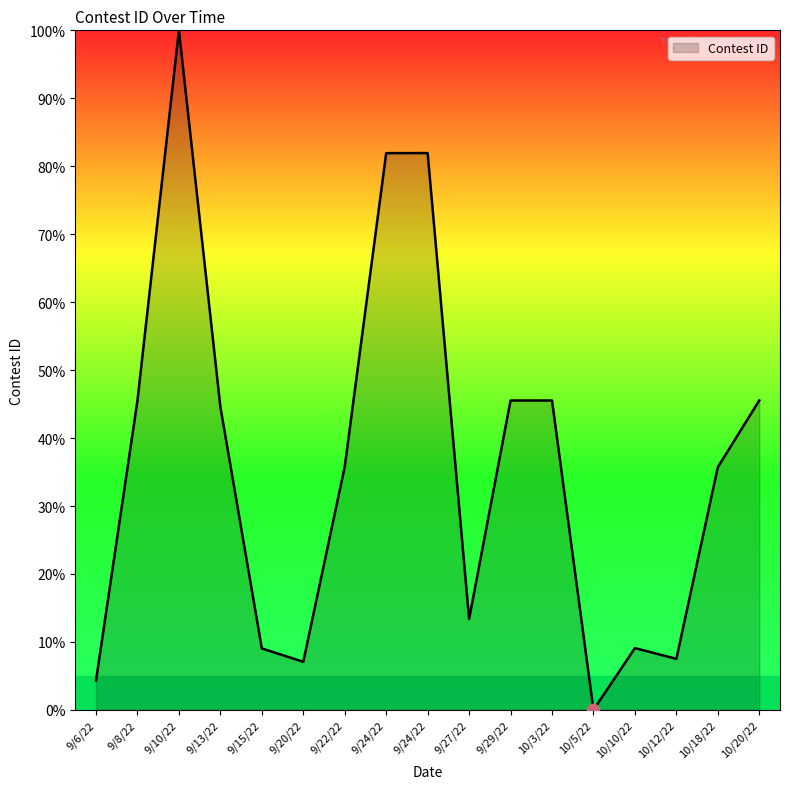

Is this an area chart (filled region under the line)?

Yes